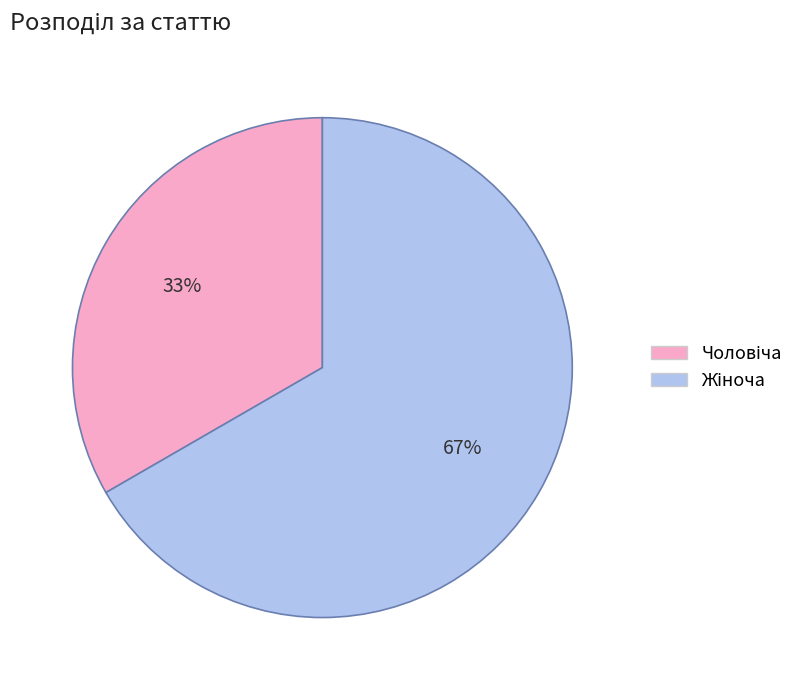

Does any single category account for the majority?

Yes